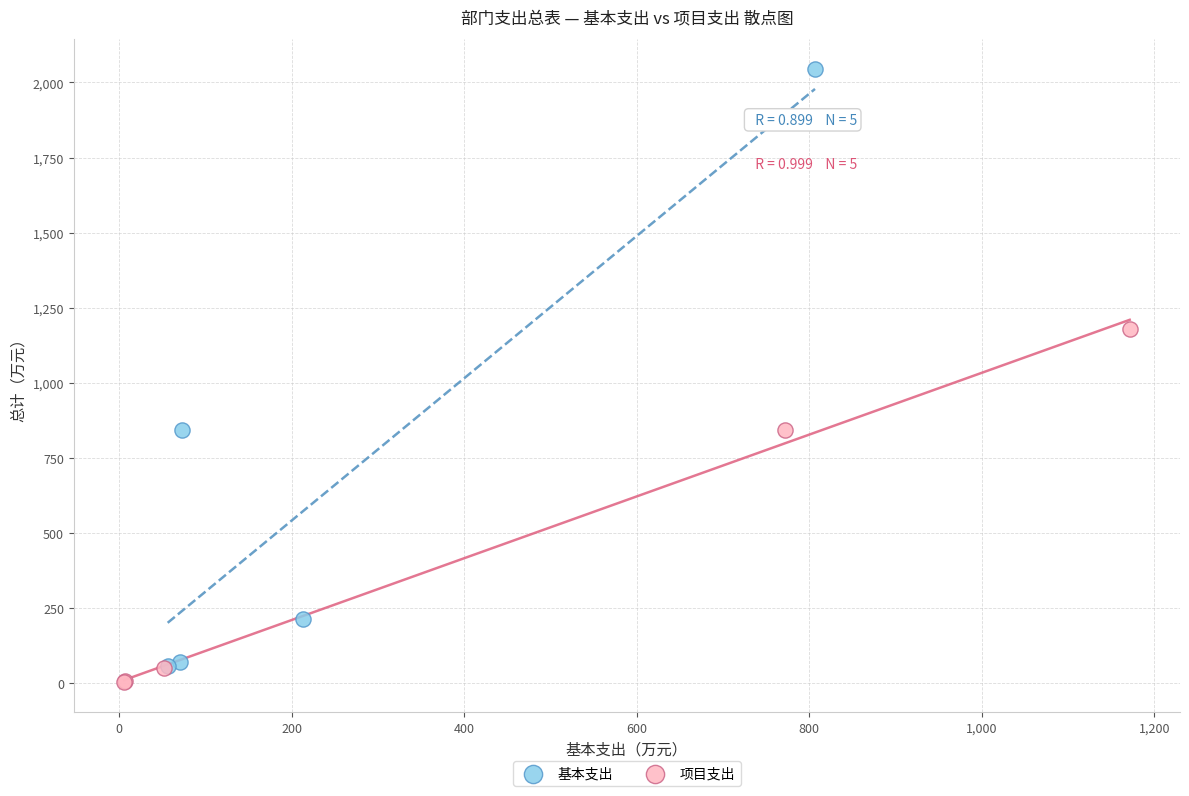

Which series has the largest Y range (max minus min)?

基本支出